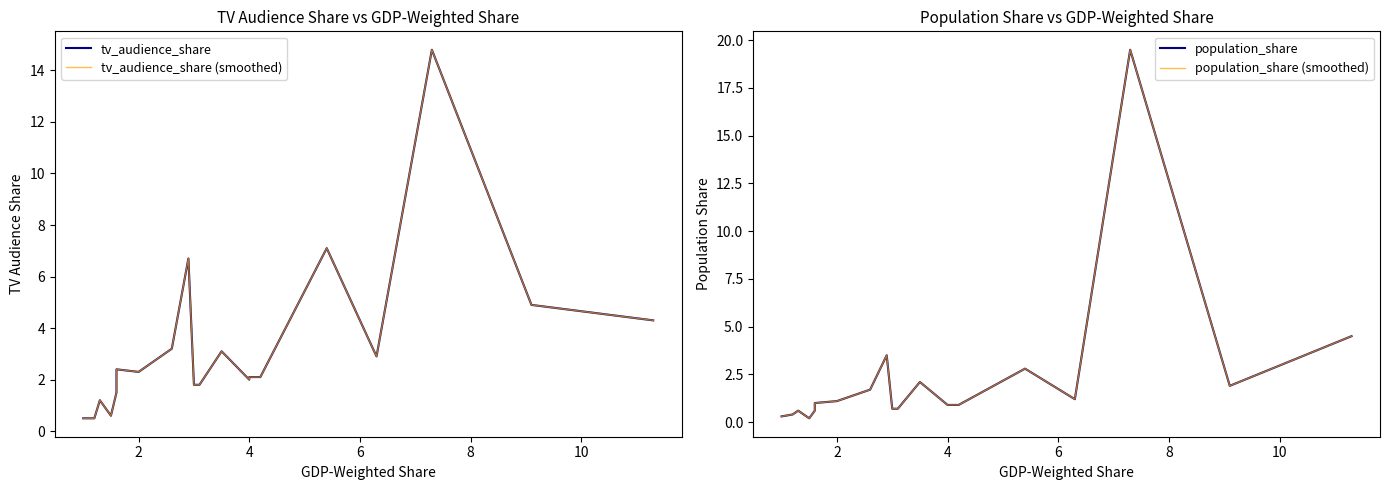

Reading right to left, what are all the values shown in this chart?

tv_audience_share: 4.3	4.9	14.8	2.9	7.1	2.1	2.1	2.0	3.1	1.8	1.8	6.7	3.2	2.3	2.4	1.5	0.6	1.2	0.5	0.5
tv_audience_share (validation): 4.3	4.9	14.8	2.9	7.1	2.1	2.1	2.0	3.1	1.8	1.8	6.7	3.2	2.3	2.4	1.5	0.6	1.2	0.5	0.5
population_share: 4.5	1.9	19.5	1.2	2.8	0.9	0.9	0.9	2.1	0.7	0.7	3.5	1.7	1.1	1.0	0.6	0.2	0.6	0.4	0.3
population_share (validation): 4.5	1.9	19.5	1.2	2.8	0.9	0.9	0.9	2.1	0.7	0.7	3.5	1.7	1.1	1.0	0.6	0.2	0.6	0.4	0.3